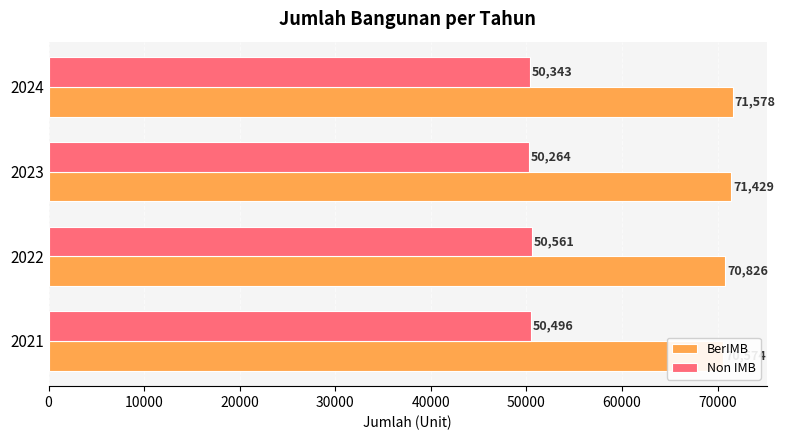

How many groups of bars are there?

4